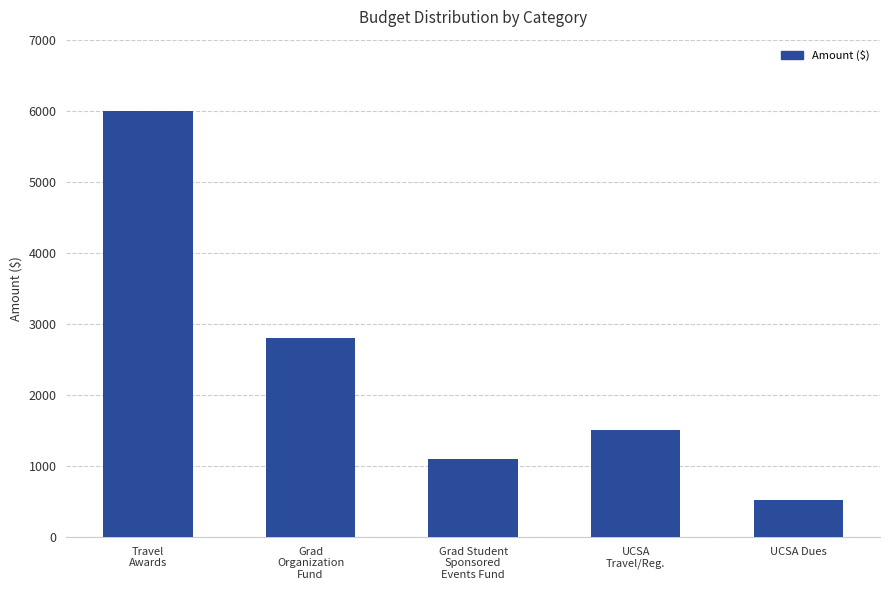

What position from the left is Travel
Awards?

1